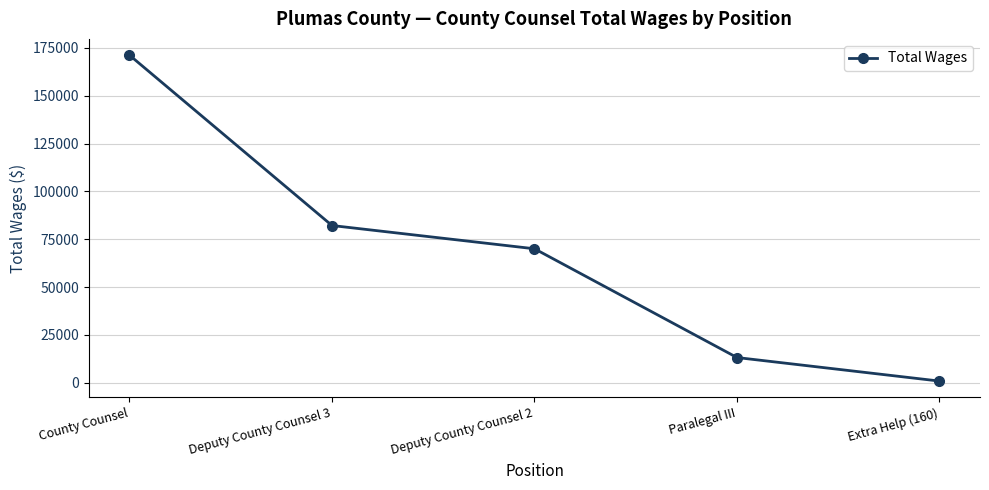

How many values are below 70040?

2